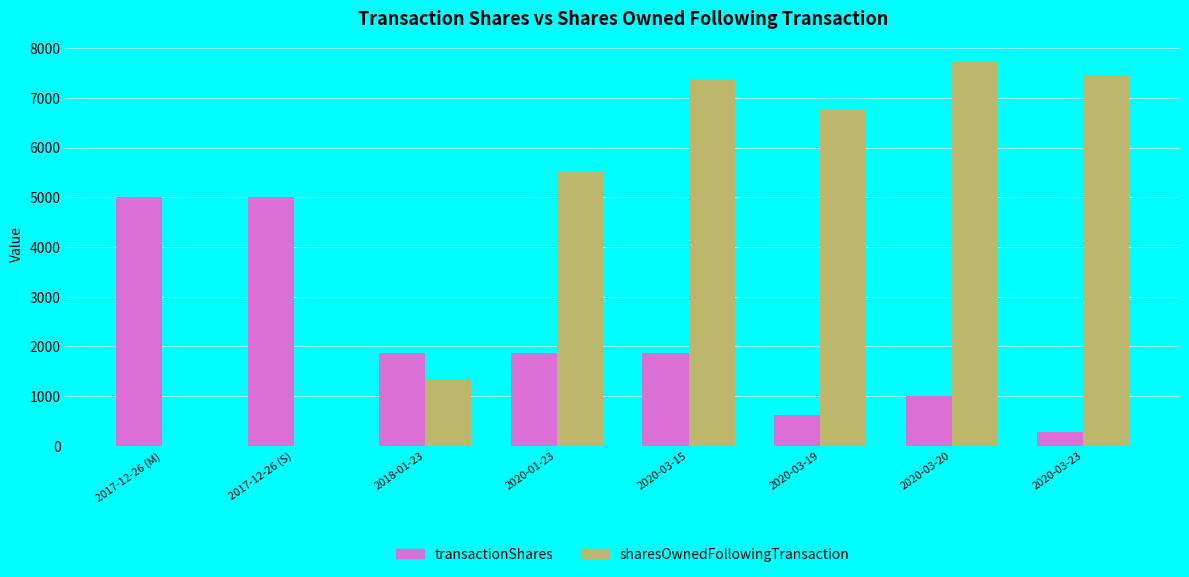

What is the spread (max minus min) of values at 2020-01-23?

3630